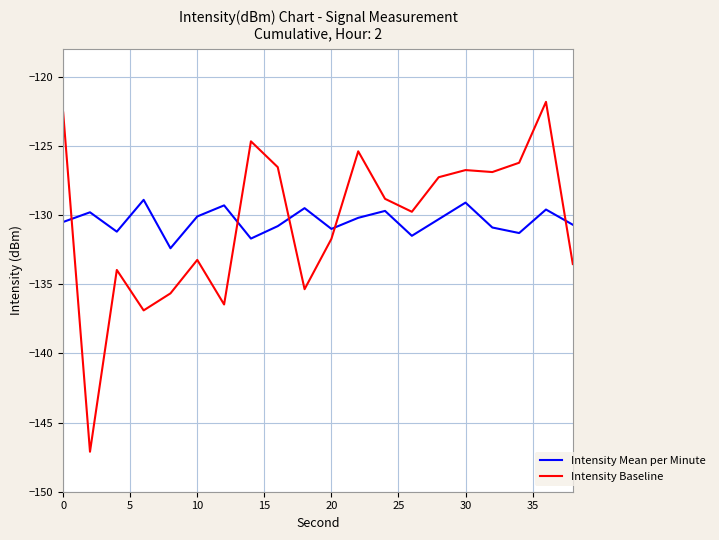

Rank the series by their maximum value, from highest to lowest.

Intensity Baseline, Intensity Mean per Minute